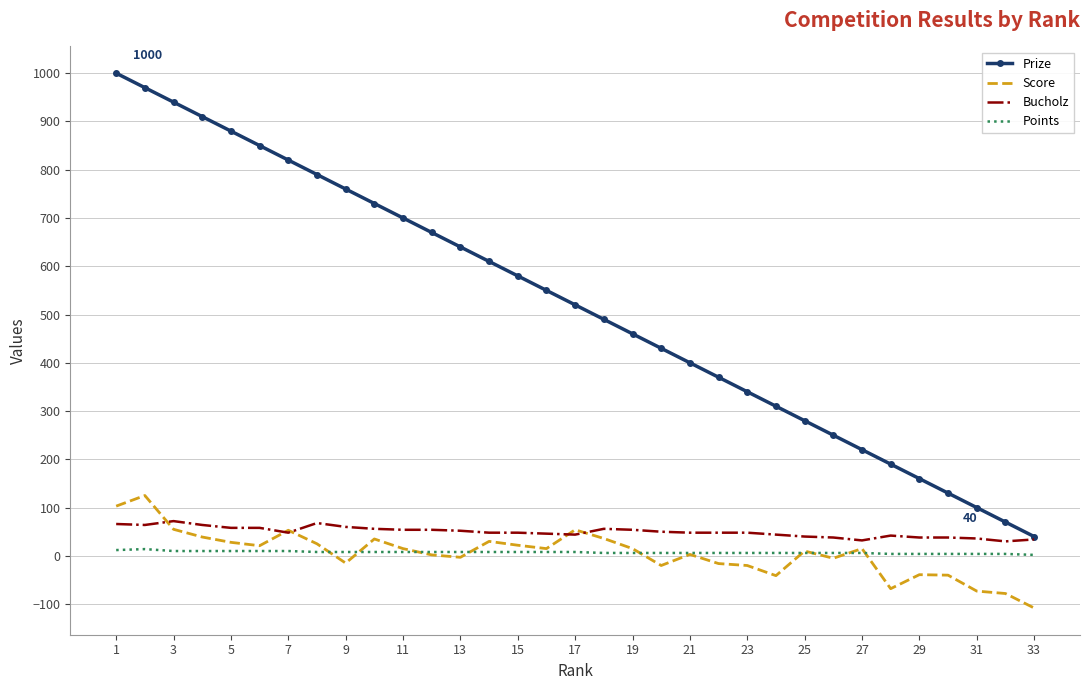

True or false: Bucholz and Points cross at least once.

False